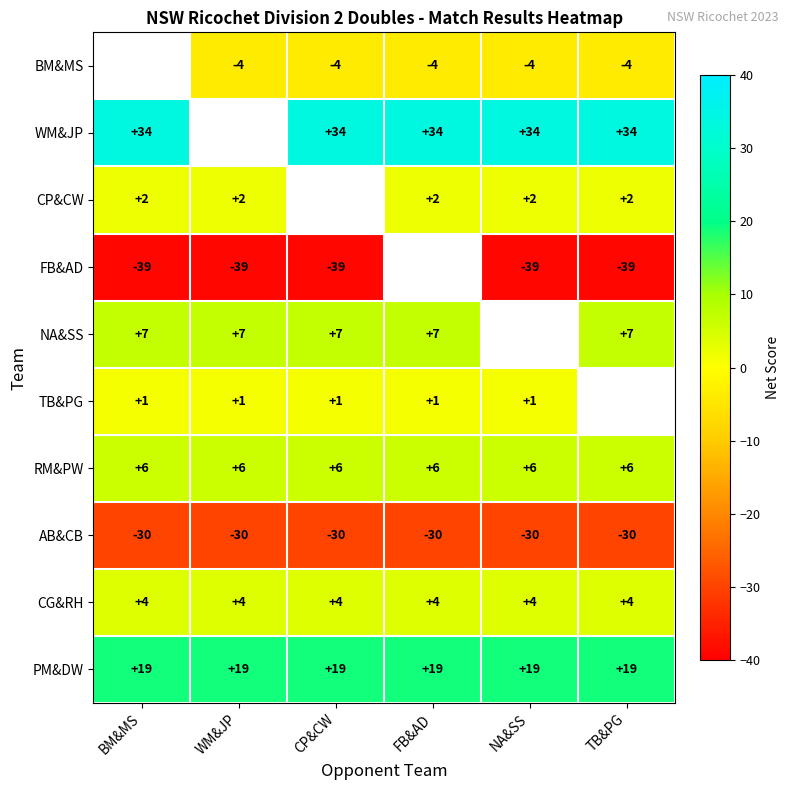

What is the approximate value of AB&CB at WM&JP?

-30